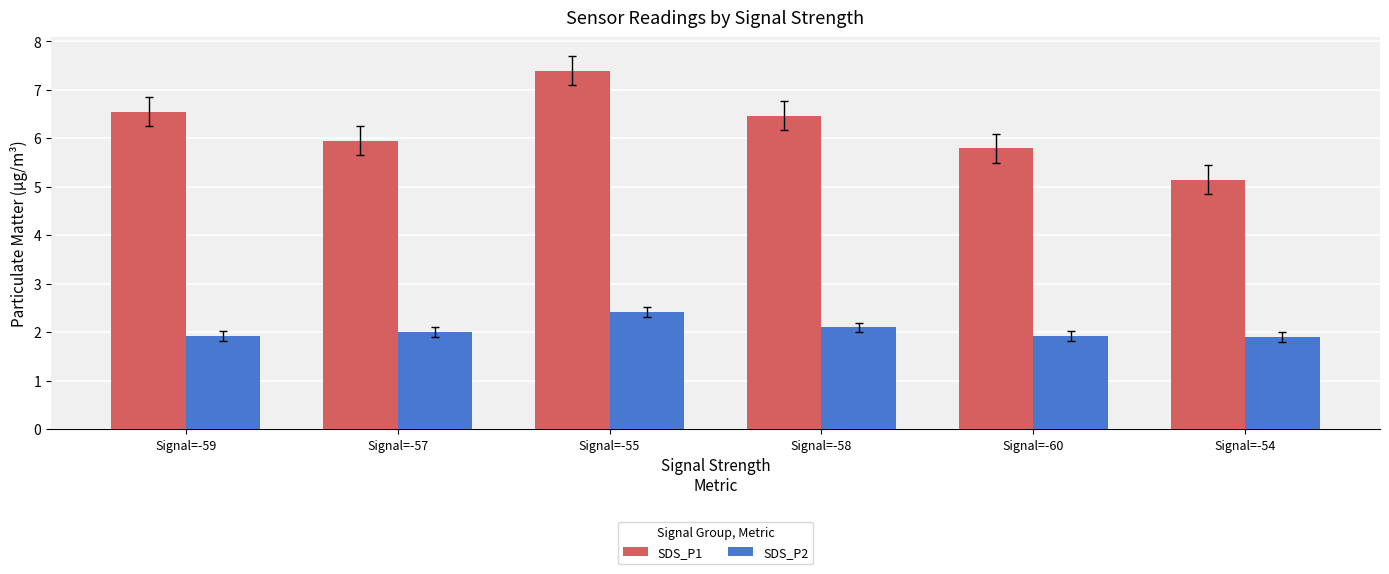

True or false: SDS_P2 has a value of 1.9 at Signal=-60.

True